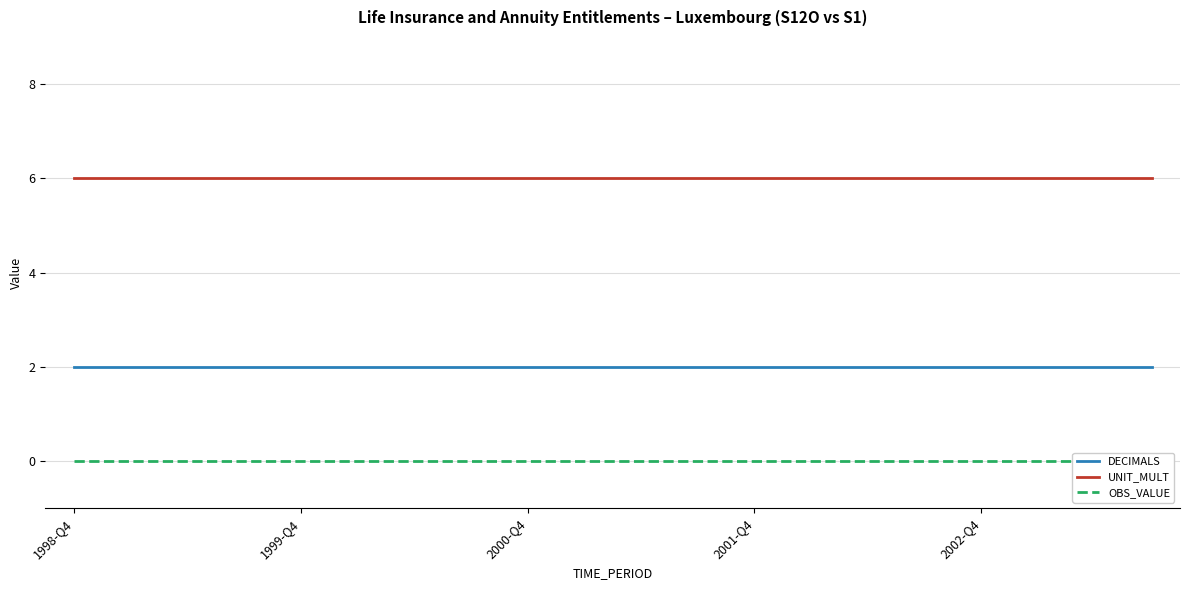

Does the chart display data point markers on the line(s)?

No